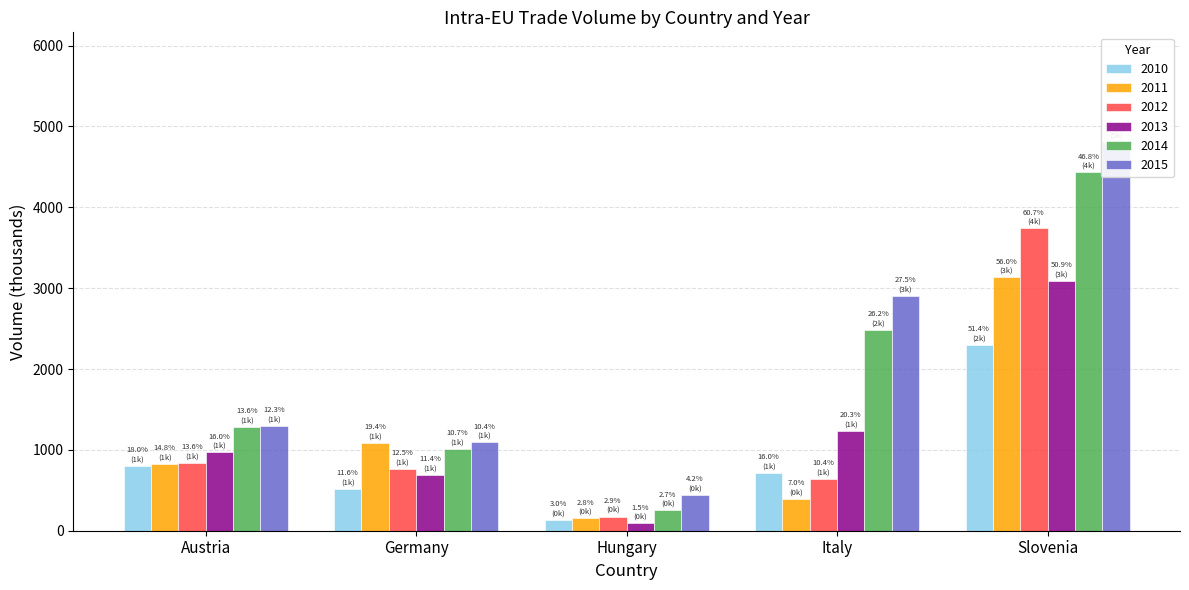

Read the IntraEU_2010 value at Austria.

806.1